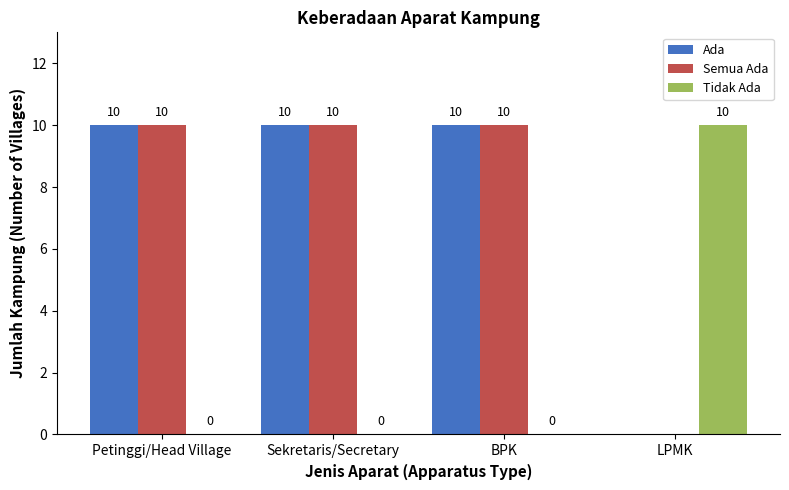

Reading left to right, transcribe all the data shown in this chart.

Ada: 10	10	10	0
Semua Ada: 10	10	10	0
Tidak Ada: 0	0	0	10